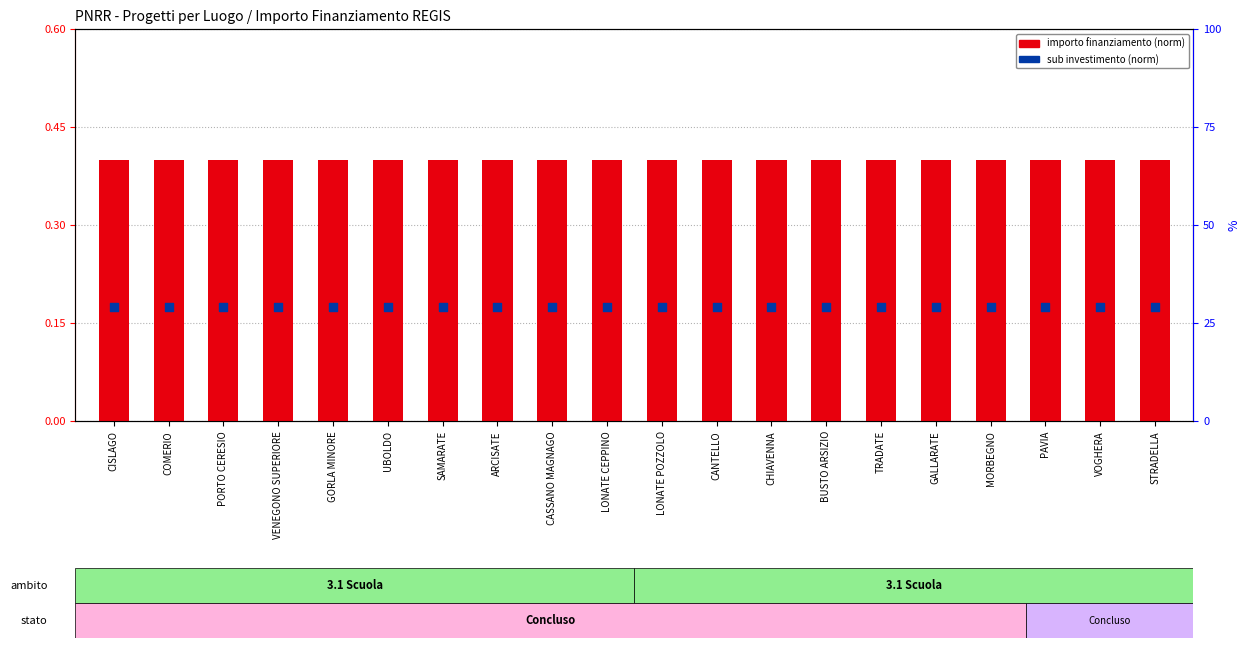

At how many categories does at least one series exceed 0?

20